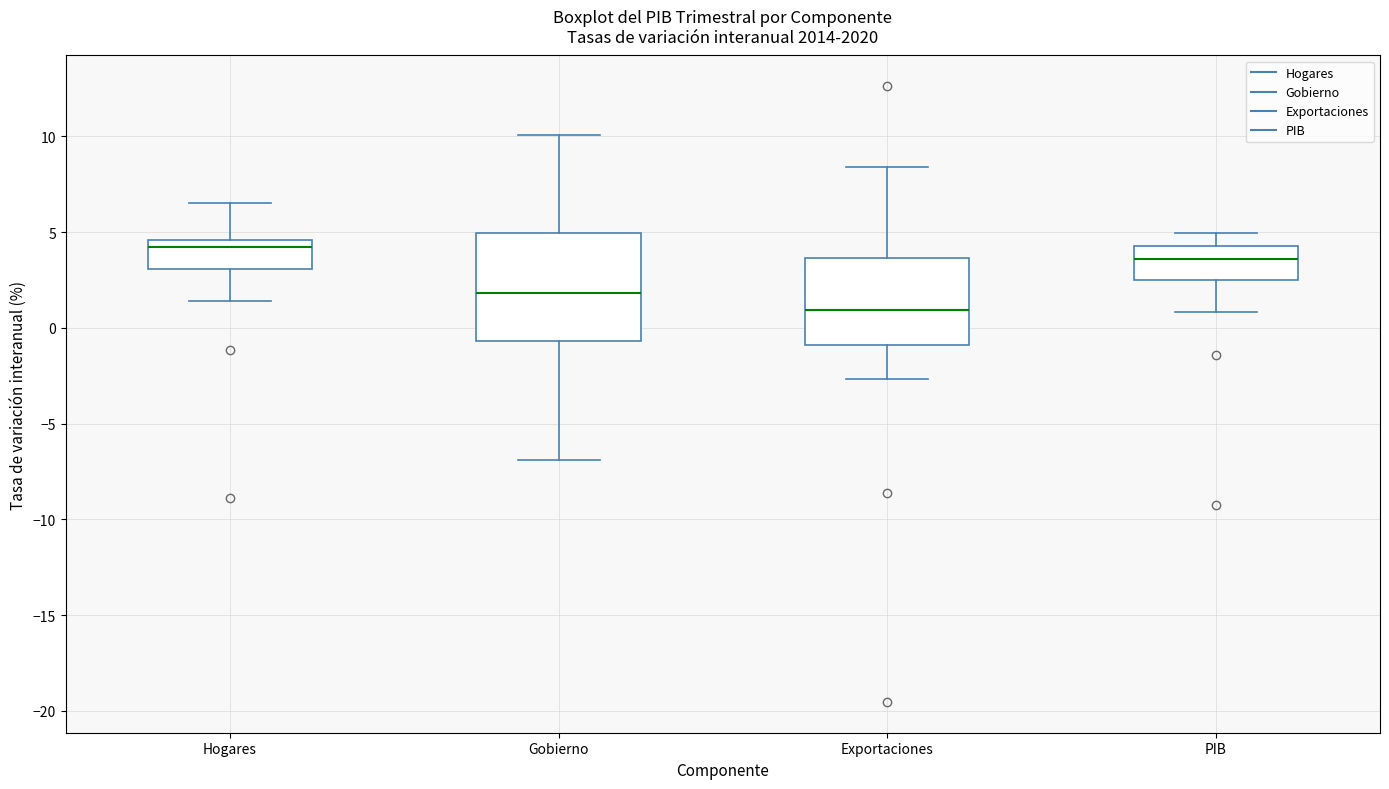

Comparing the boxes themselves (not the whiskers), which one is the tallest?

Gobierno